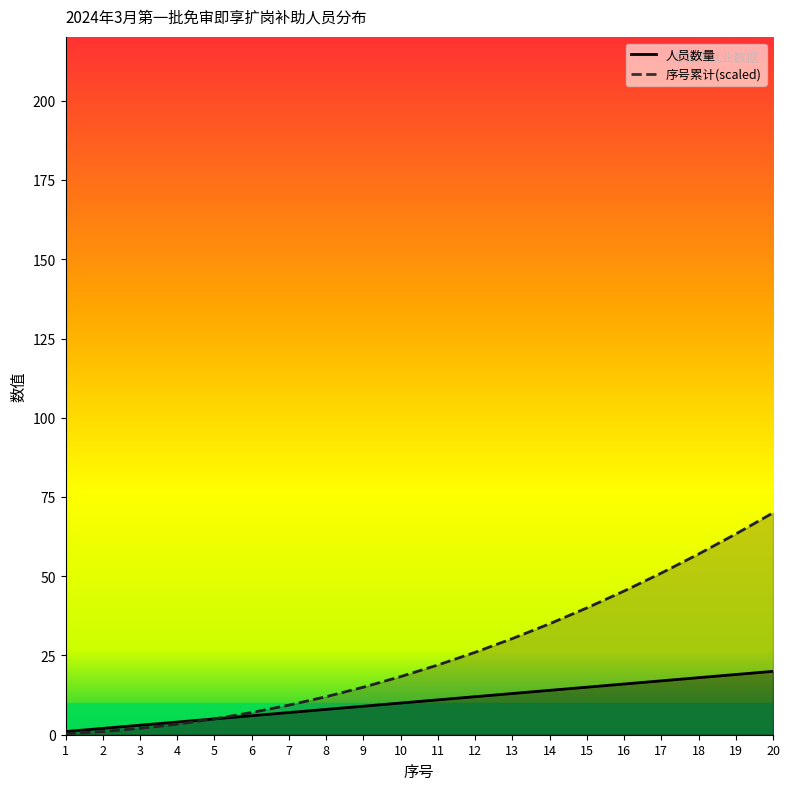

Is it true that 人员数量 equals 7.0 at 7?

True